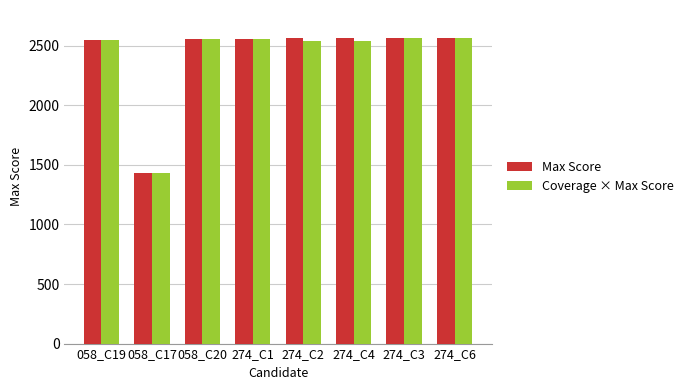

What is the sum of the Coverage × Max Score values at 274_C2 and 274_C4?

5077.7